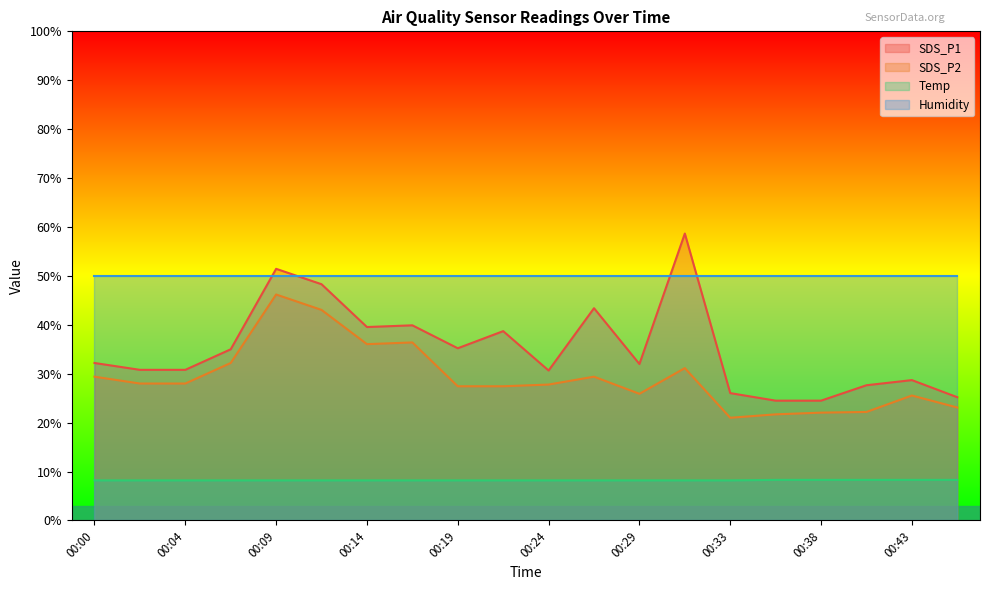

Which series changed the most between 00:24 and 00:46?

SDS_P1